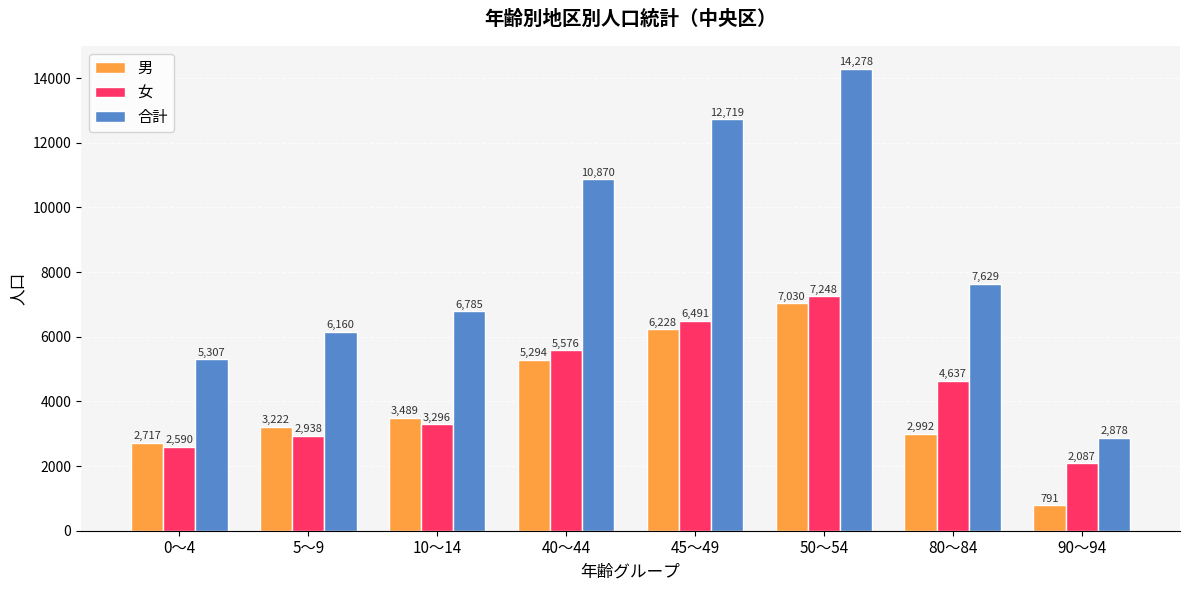

Is it true that 男 equals 1612 at 0～4?

False